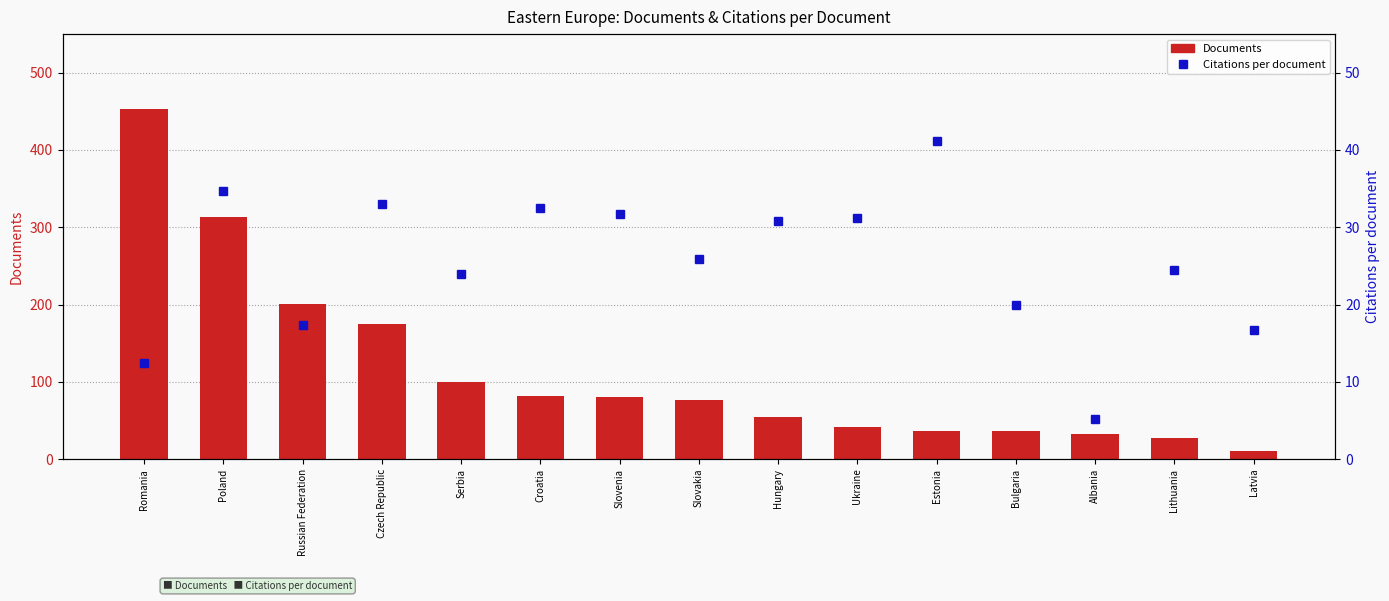

What is the value of the Citations per document bar at the 2nd from the left?

34.8